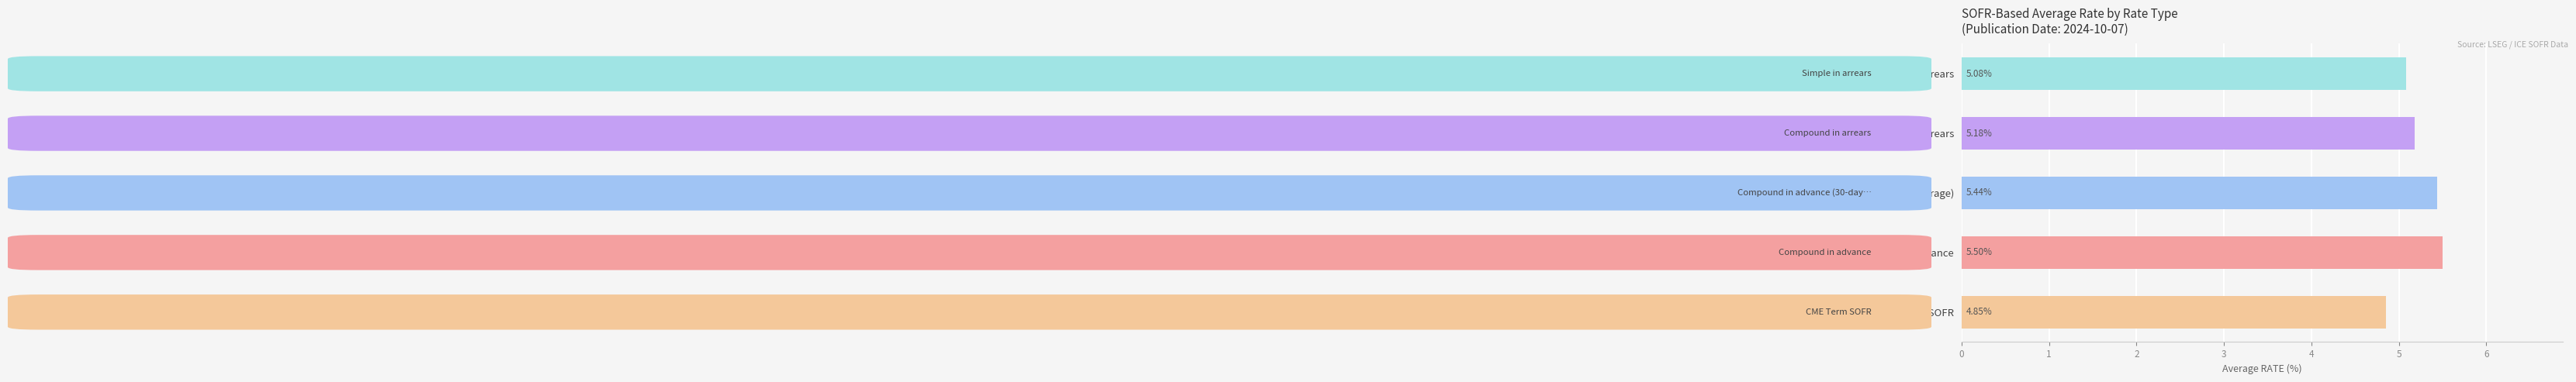

At which label is the value closest to 5?

Simple in arrears